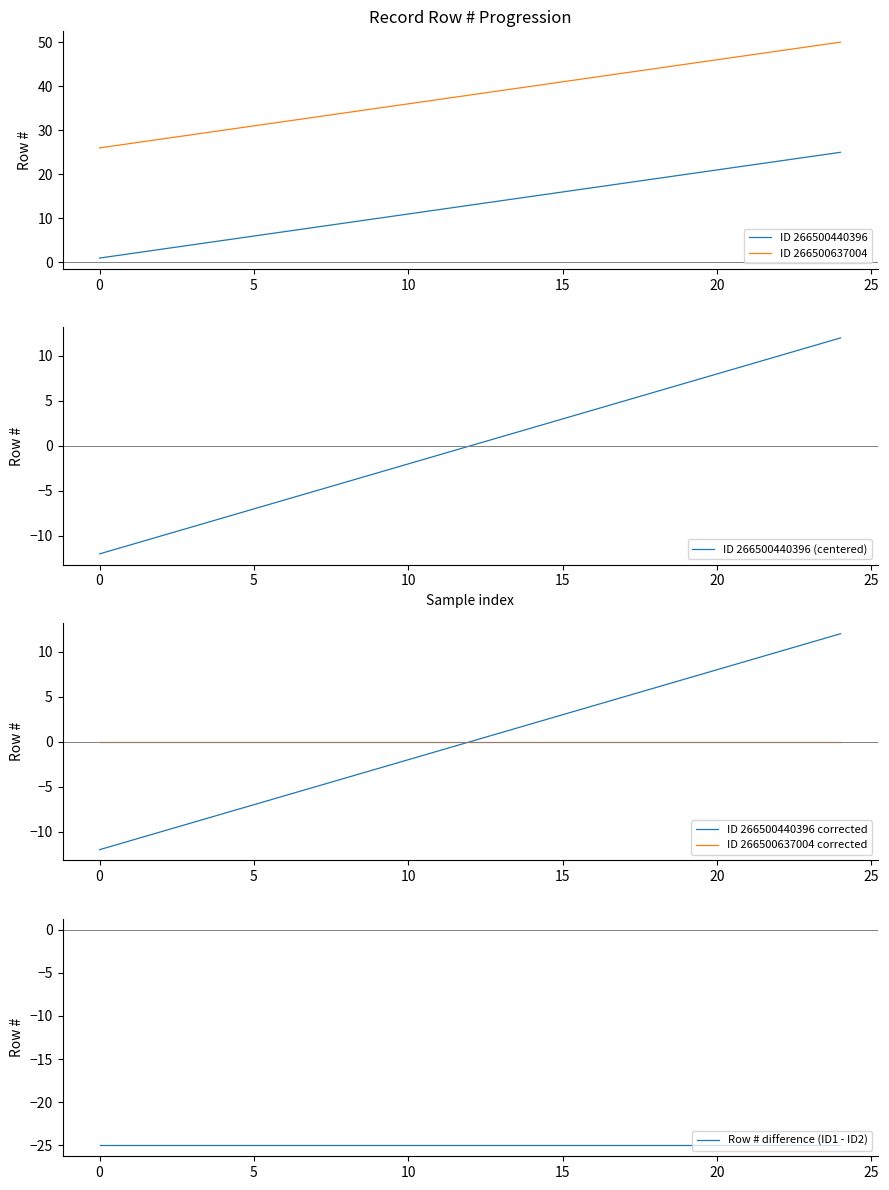

Does the chart display data point markers on the line(s)?

No